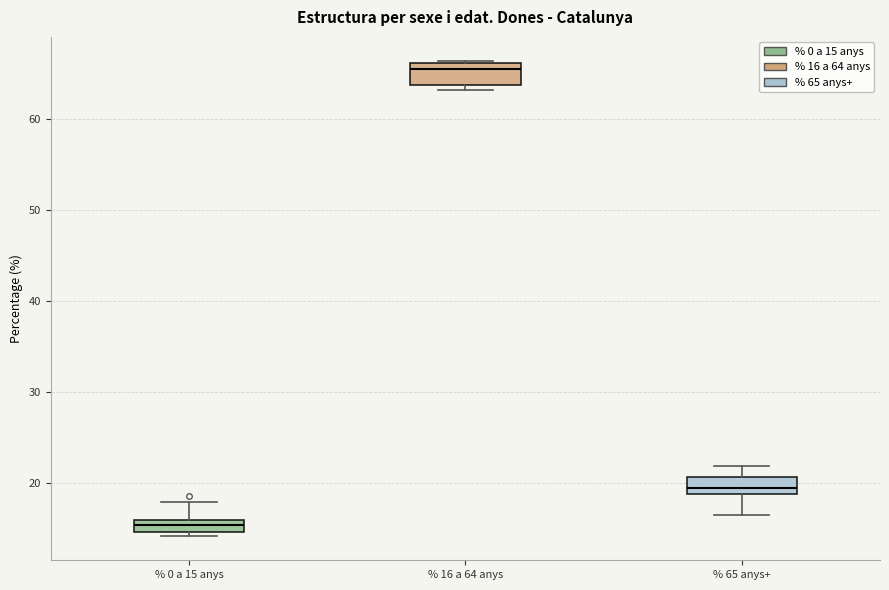

Which box has the lowest median line?

% 0 a 15 anys